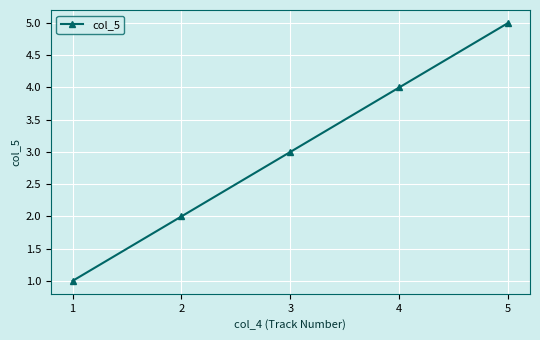

True or false: the data has more than 2 interior local peaks.

False